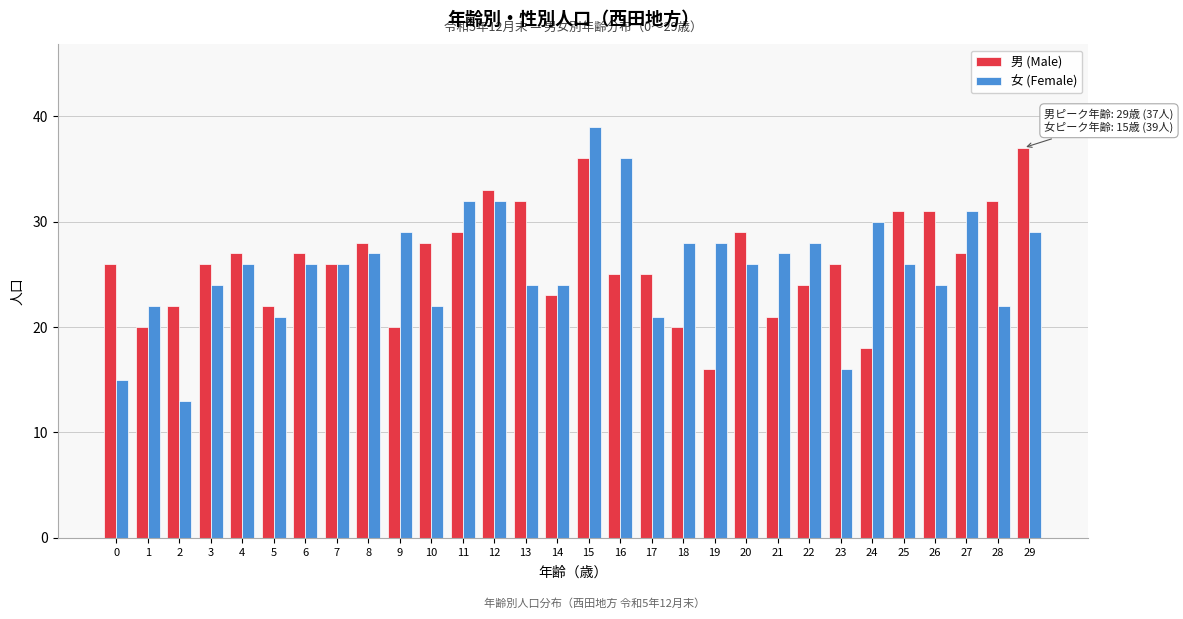

True or false: 男 (Male) has a value of 6 at 4.

False